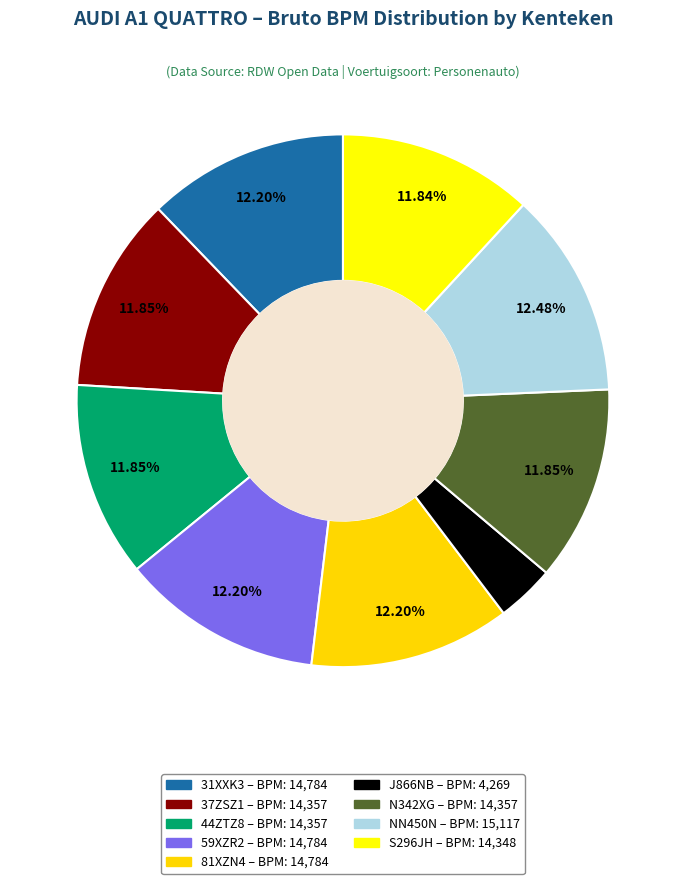

Is it true that 31XXK3 is 12% of the pie?

True